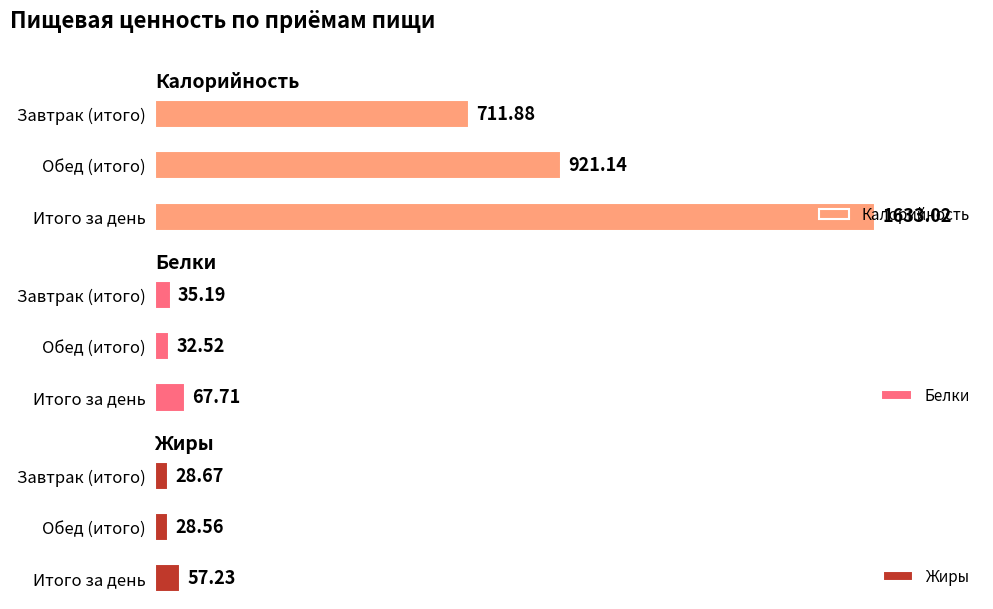

What is the value of the Белки bar at the 1st from the left?

35.2